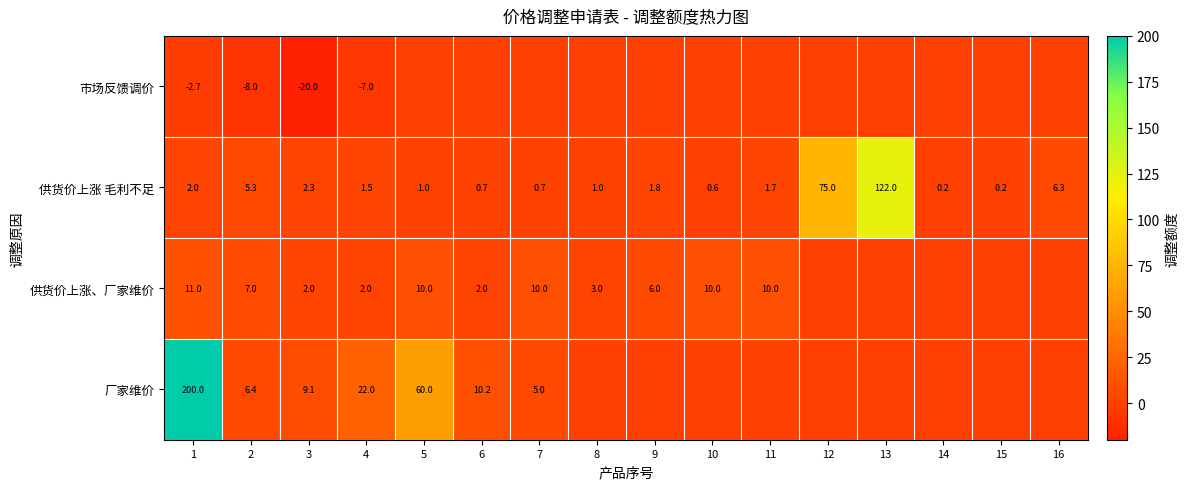

What is the average value of the 供货价上涨 毛利不足 series?

13.9